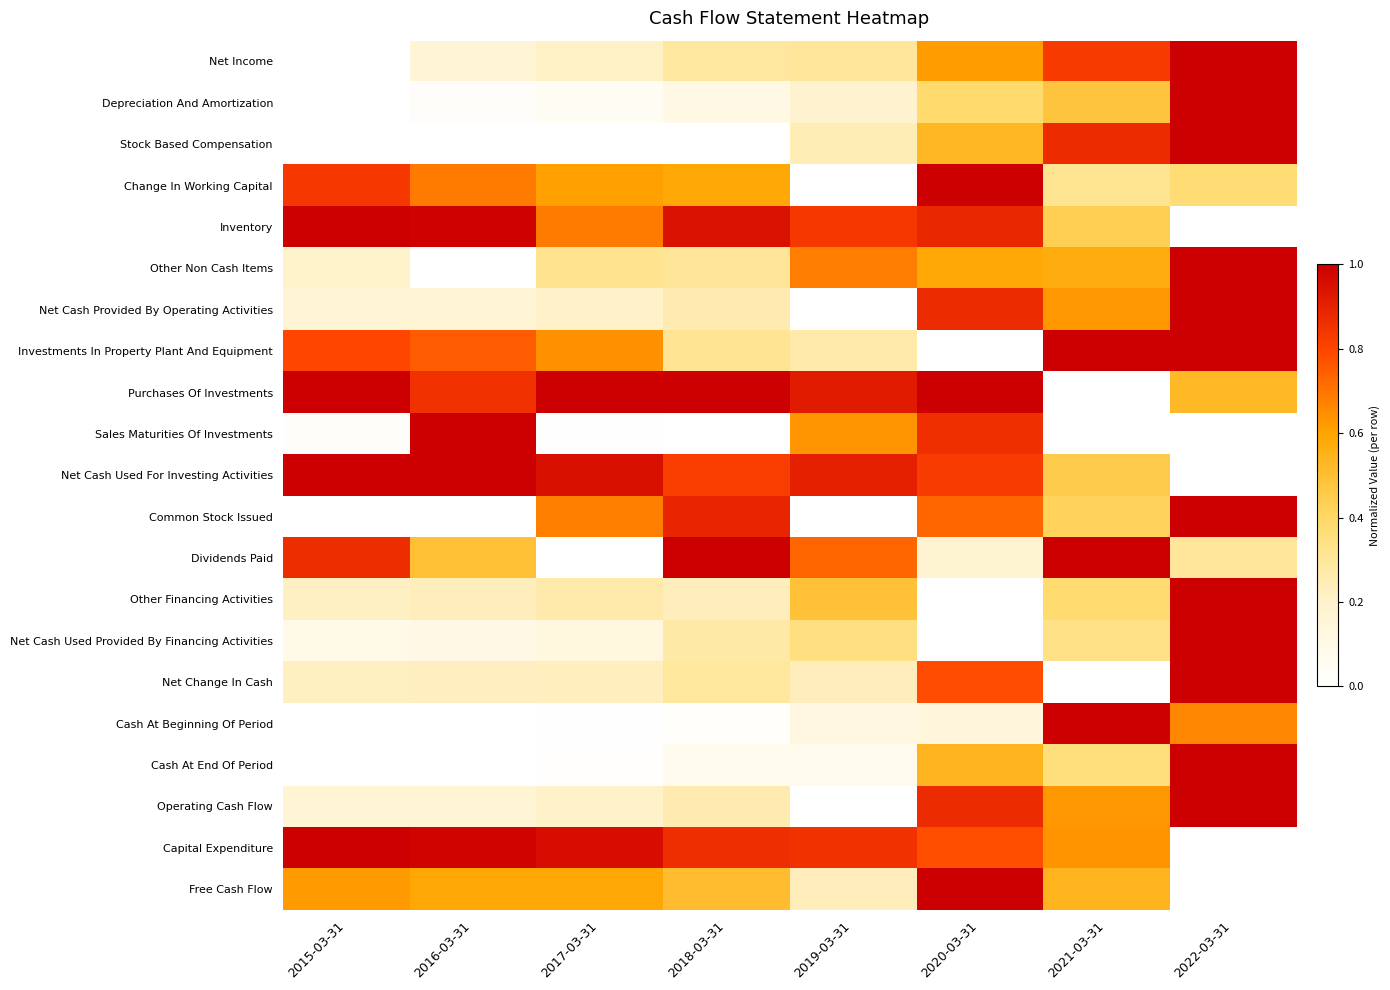

Which label corresponds to the smallest value in the chart?

2015-03-31